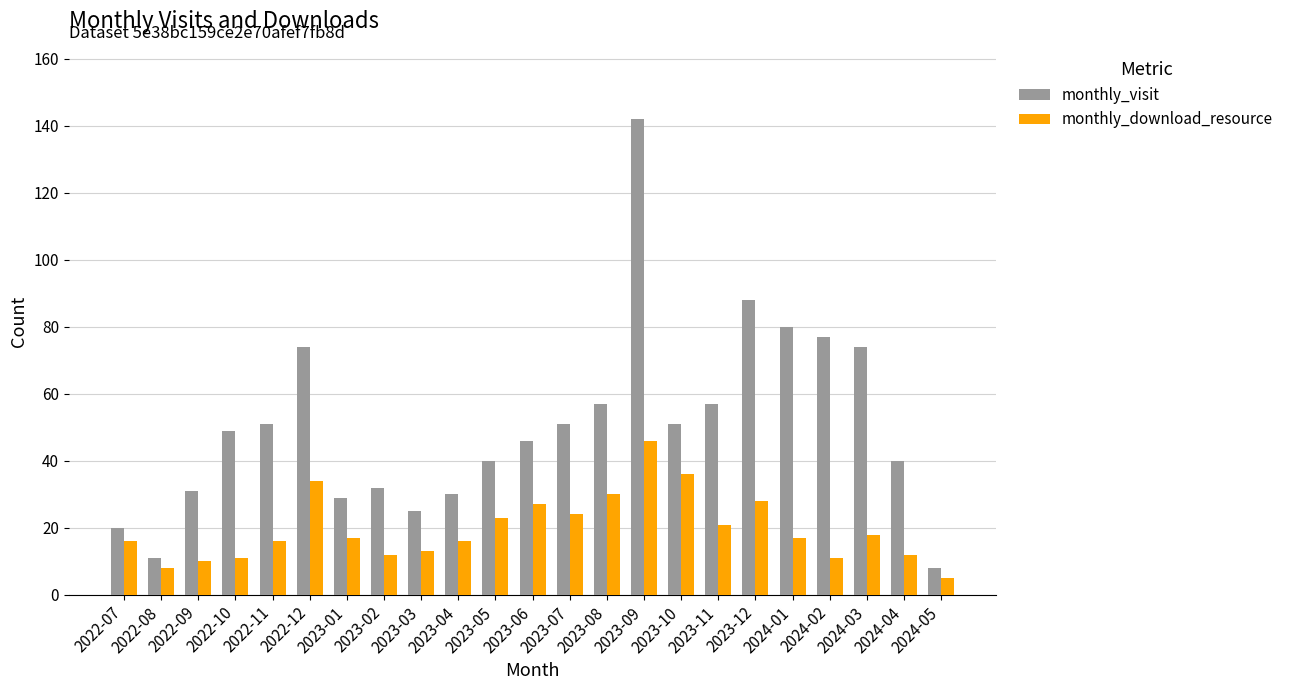

Does the chart contain stacked bars?

No